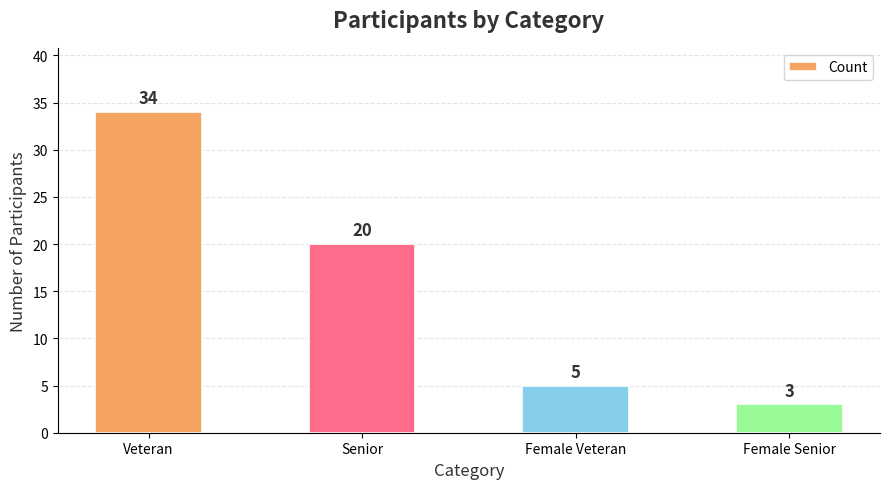

What is the average value?

16